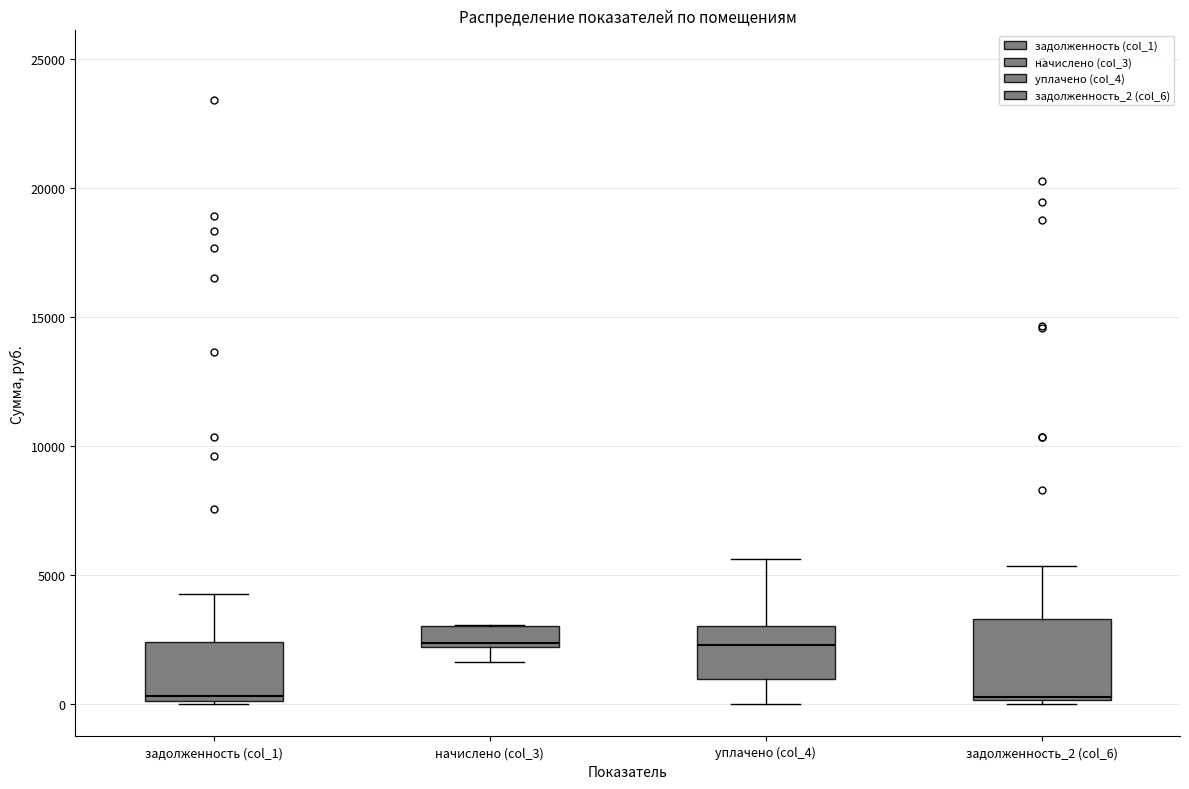

Reading left to right, read every box against the y-axis: the position of its median line, the range the box covers, and the ends of its whiskers. The values are not printed on the chart, so give them approximately, as read against the axis.

задолженность (col_1): median 500, box 0 to 2500, whiskers 0 to 4500
начислено (col_3): median 2500, box 2000 to 3000, whiskers 1500 to 3000
уплачено (col_4): median 2500, box 1000 to 3000, whiskers 0 to 5500
задолженность_2 (col_6): median 500, box 0 to 3500, whiskers 0 (just below the box's lower edge) to 5500